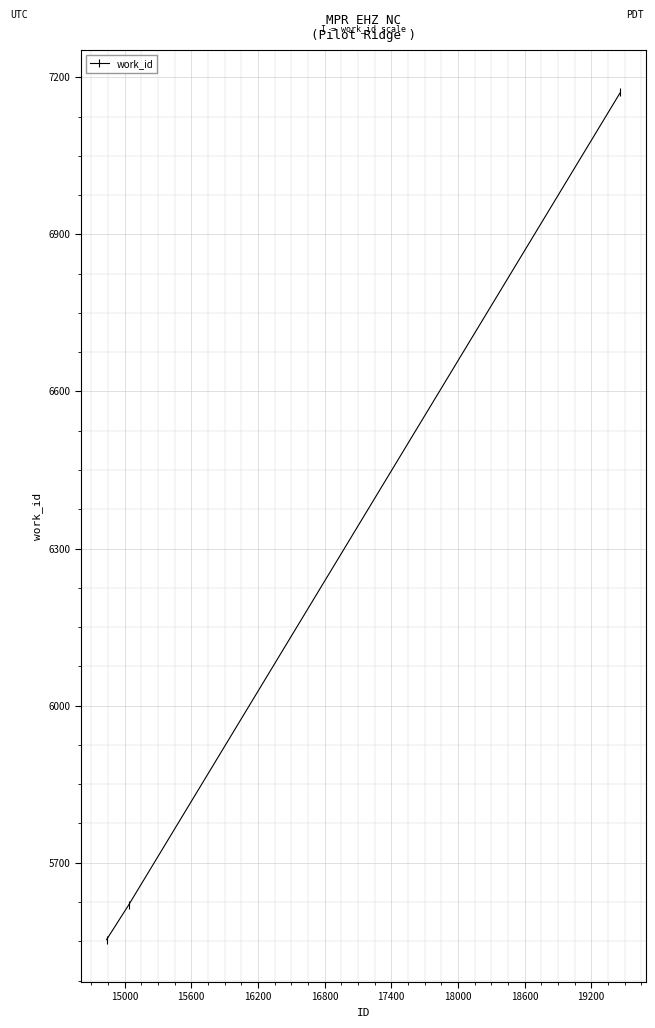

What is the minimum value shown in the chart?

5553